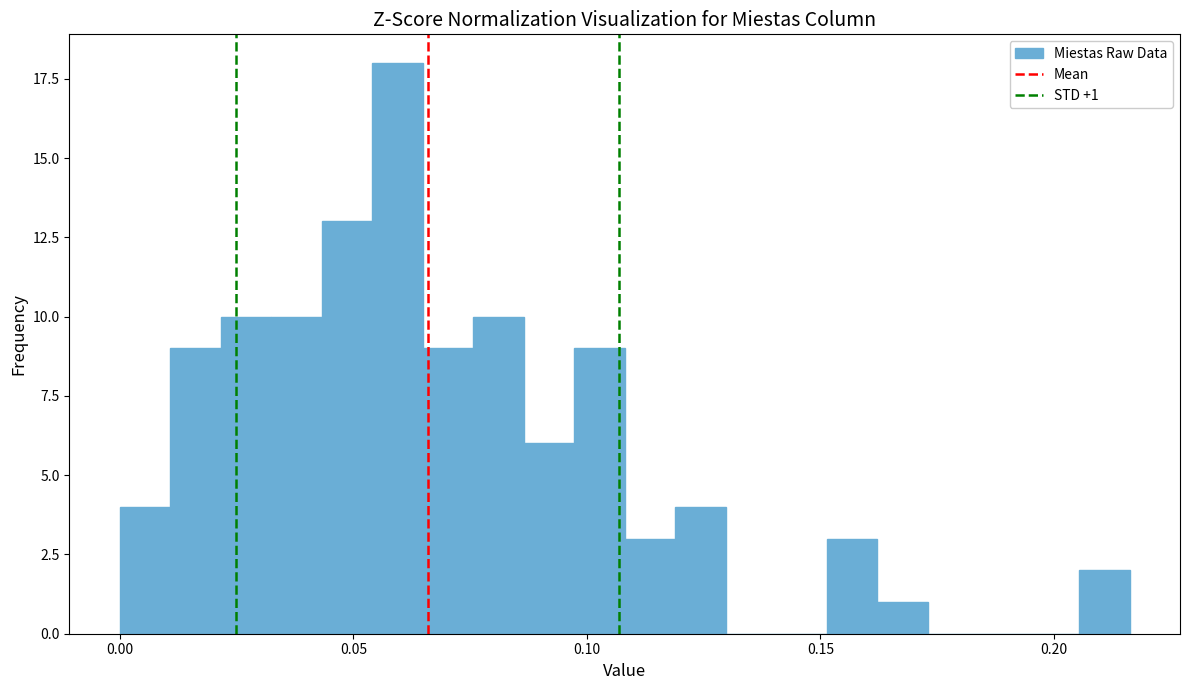

Read against the x-axis, roughly where is the centre of the tallest bar?

0.060